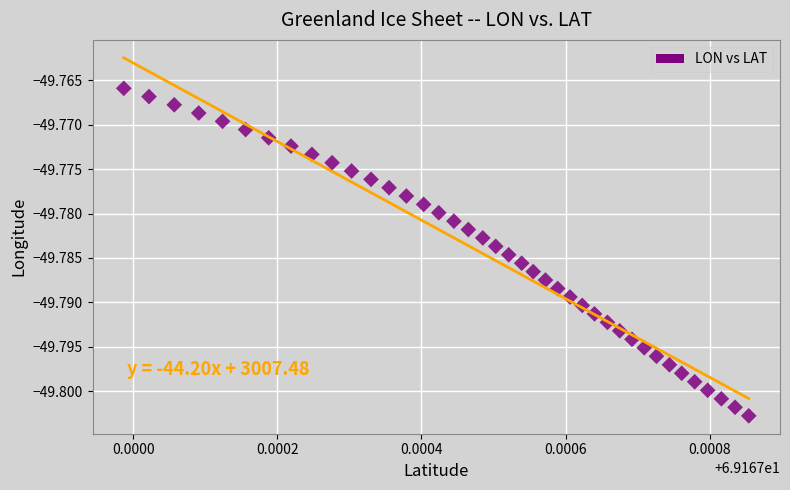

How many data points are displayed?

40